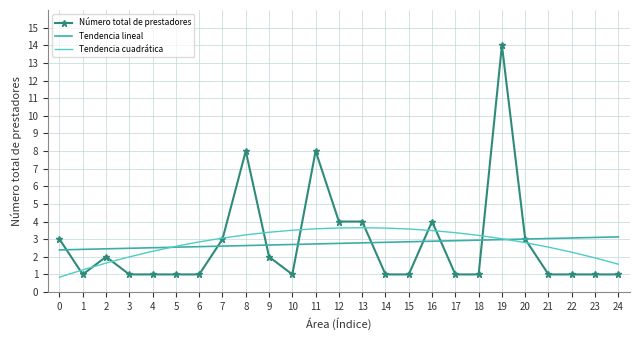

At which category is the sum across all series the highest?

19